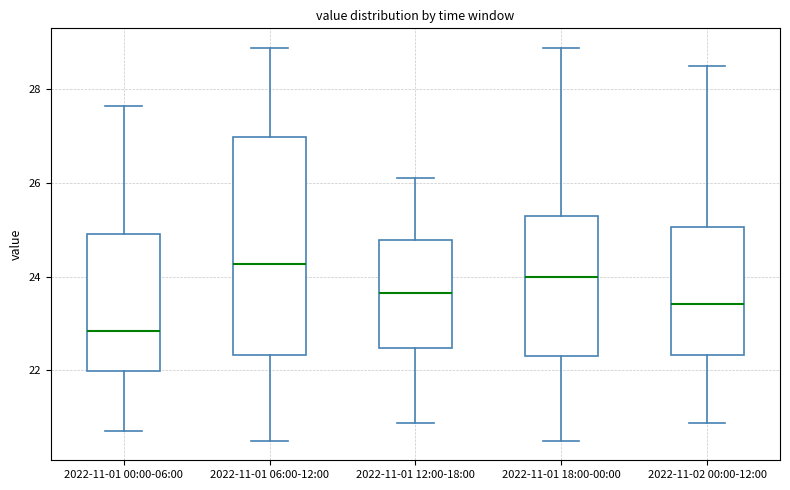

Which box is the tallest, from its lower edge to its upper edge?

2022-11-01 06:00-12:00